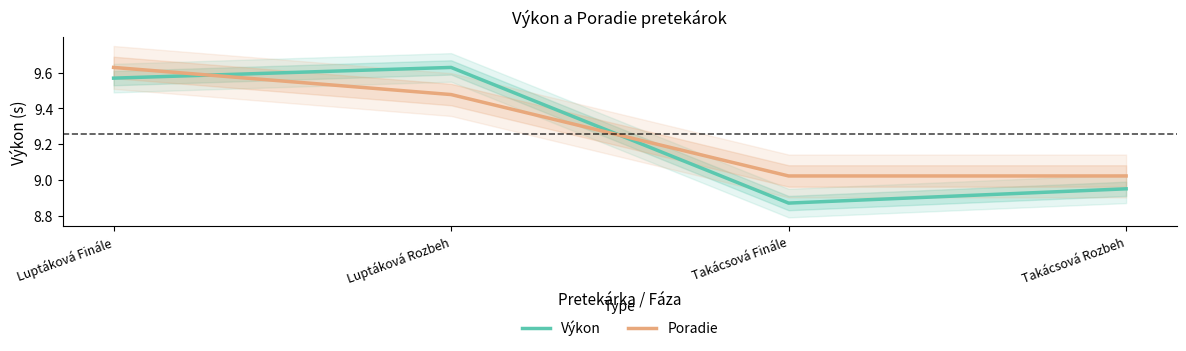

Where do Poradie and Výkon first cross each other?

Luptáková Finále and Luptáková Rozbeh